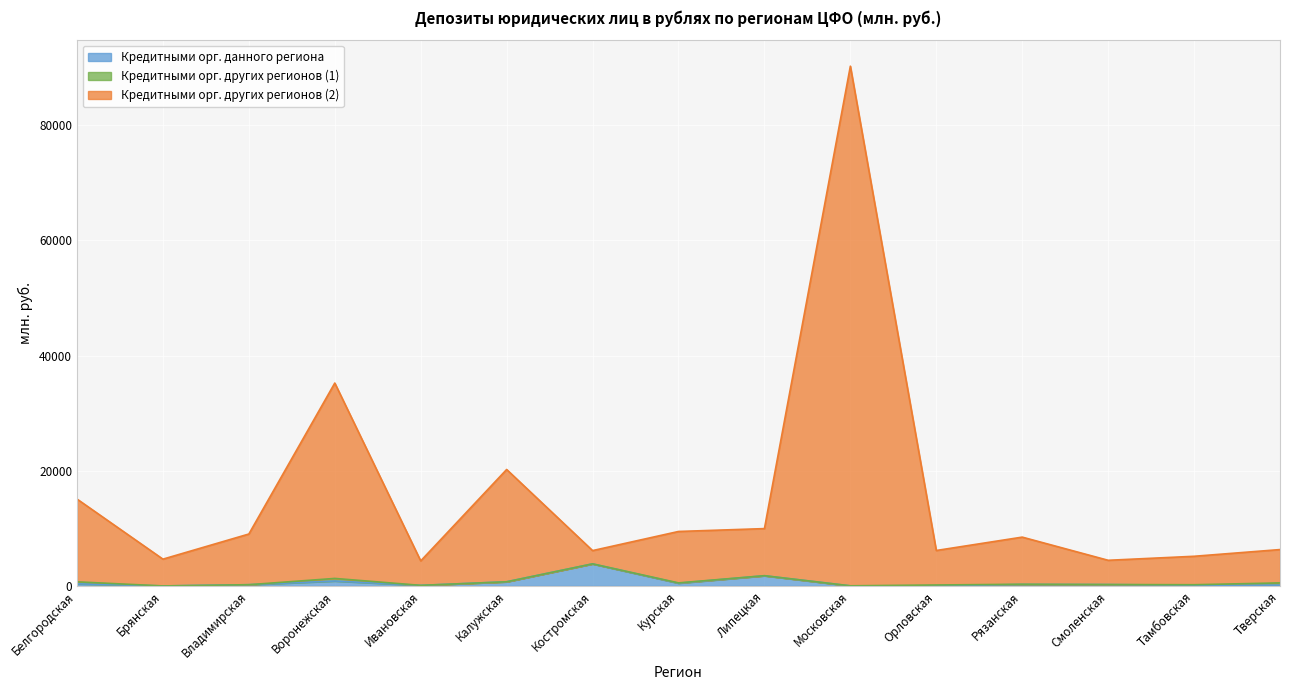

Does the chart display data point markers on the line(s)?

No